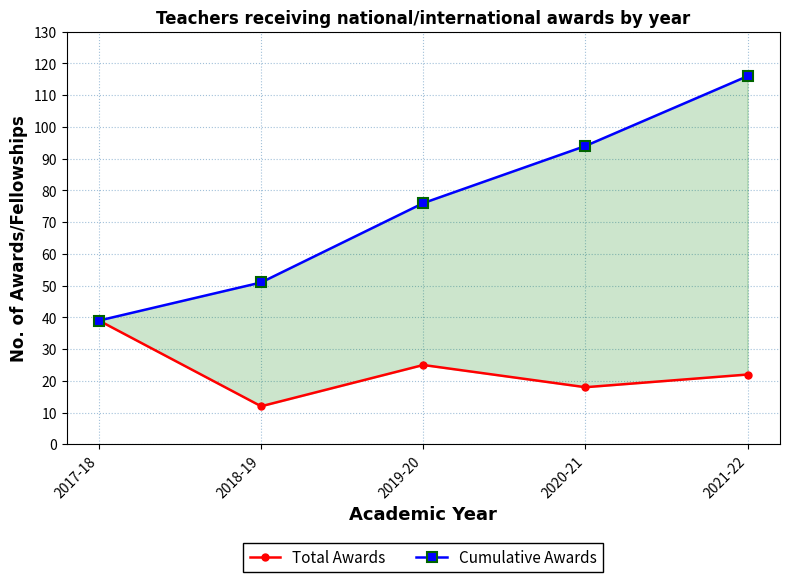

True or false: Cumulative Awards has a value of 75 at 2018-19.

False